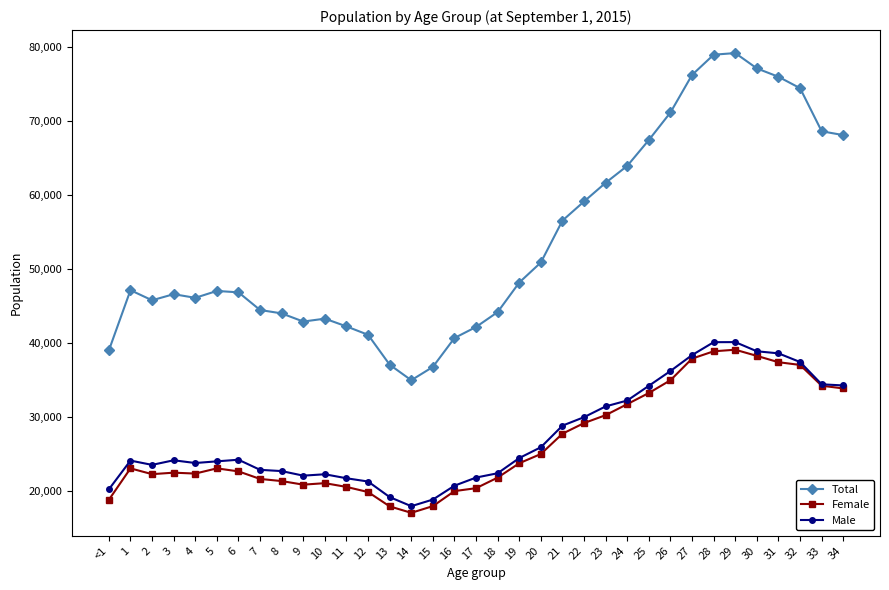

Which category has the lowest value across all series?

14